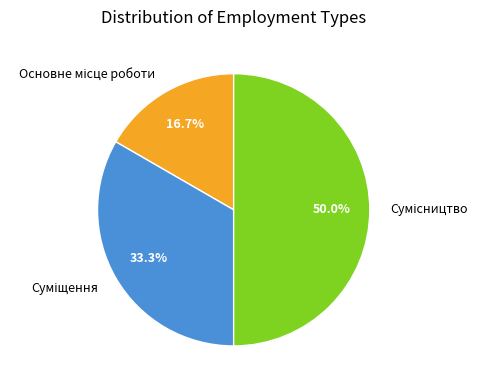

Does Суміщення represent more than half of the total?

No